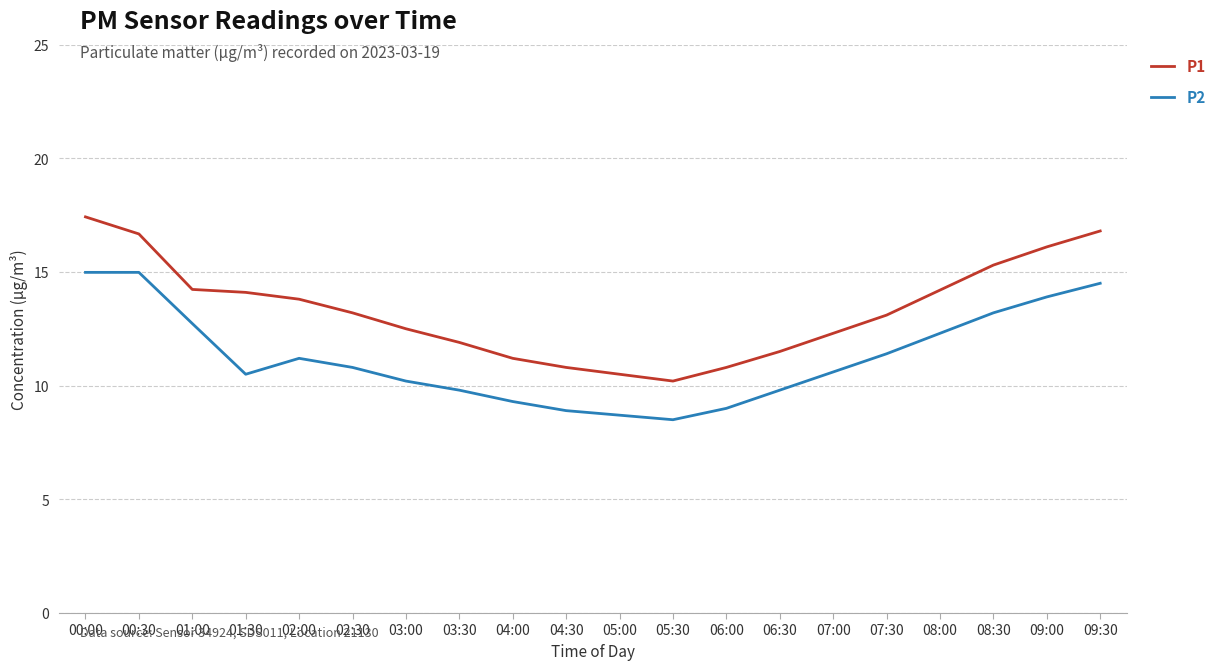

Is it true that P1 equals 5.1 at 07:00?

False